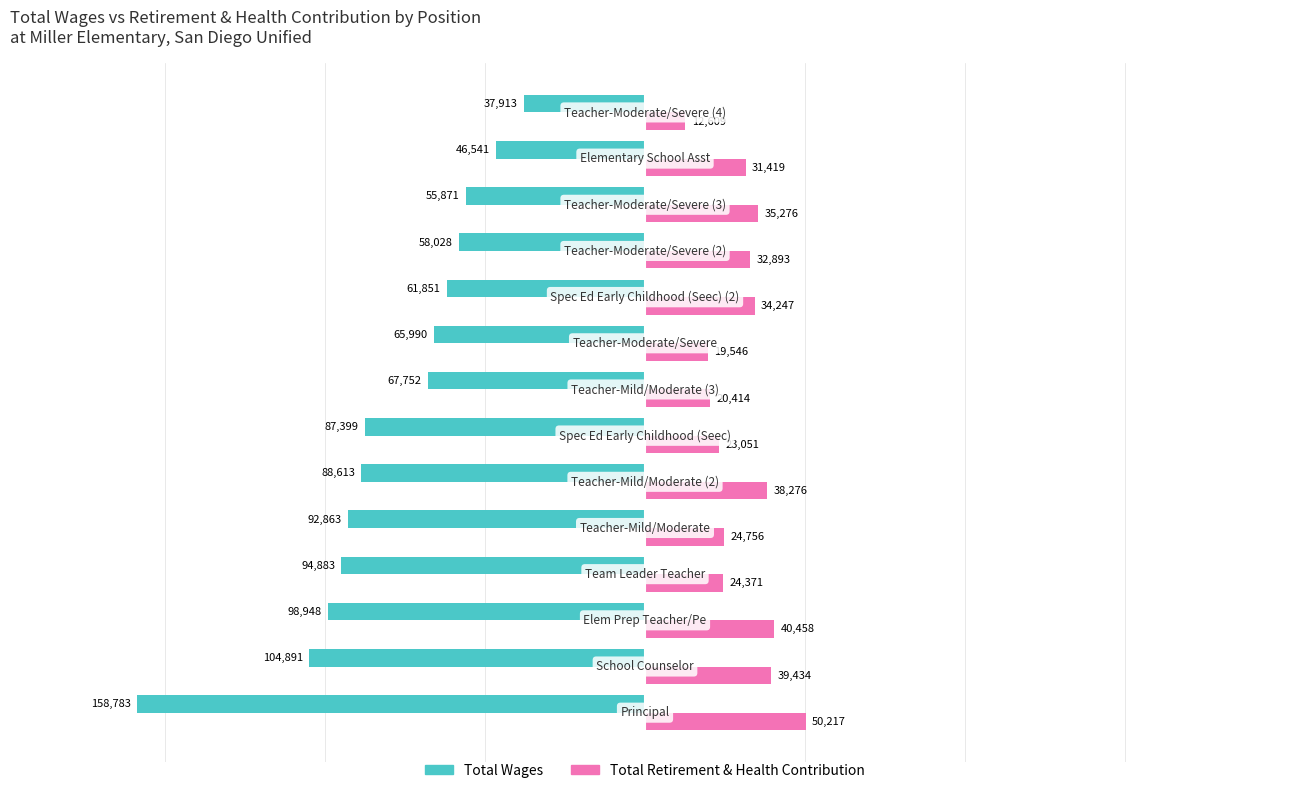

How many data points does each series have?

14